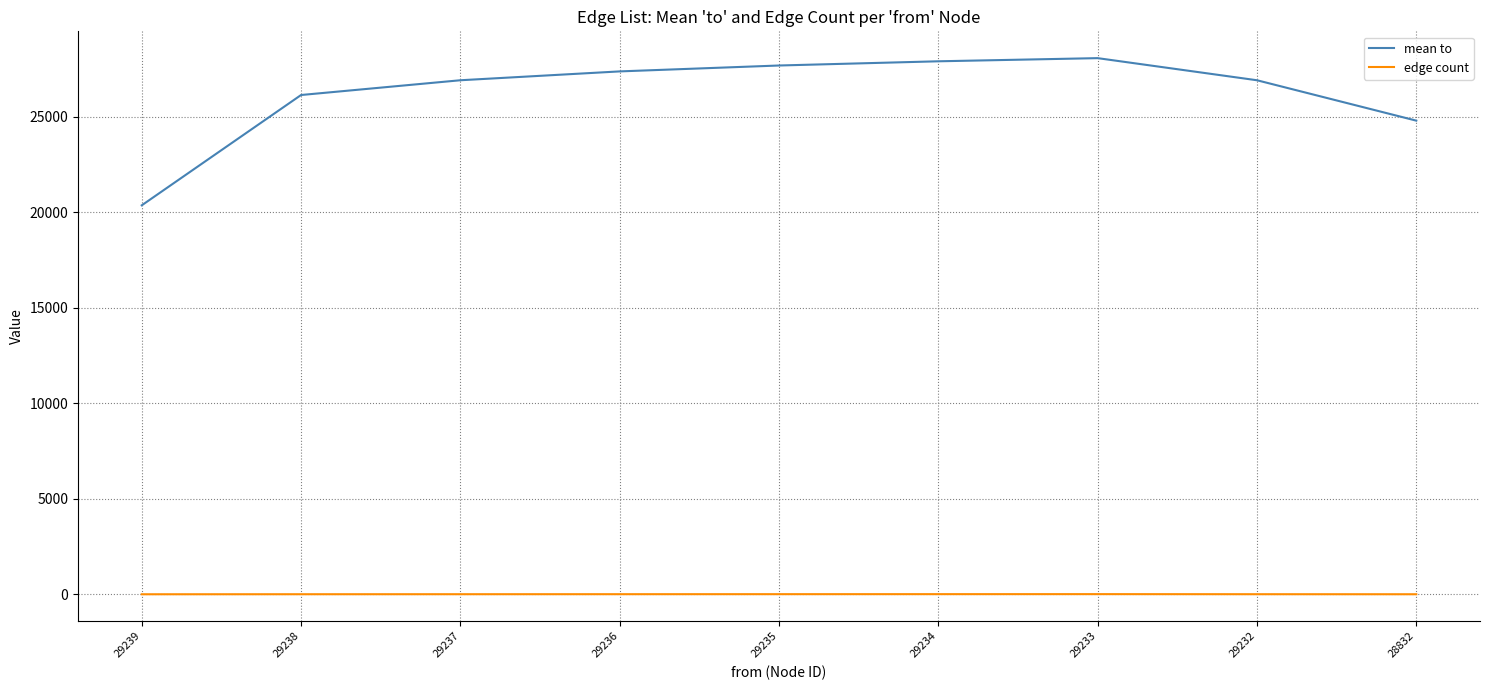

Which category has the lowest value in the mean to series?

29239